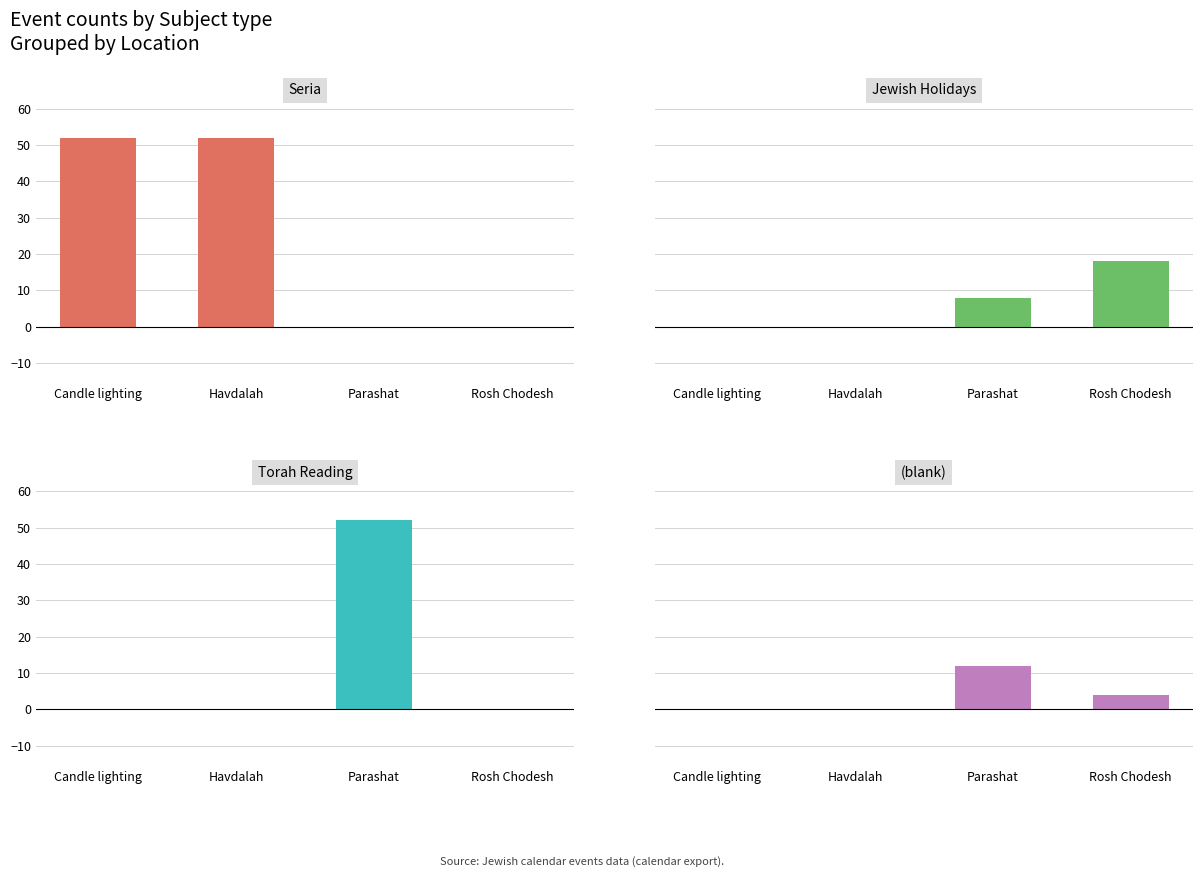

Rank the categories by Seria value from lowest to highest.

Parashat, Rosh Chodesh, Candle lighting, Havdalah